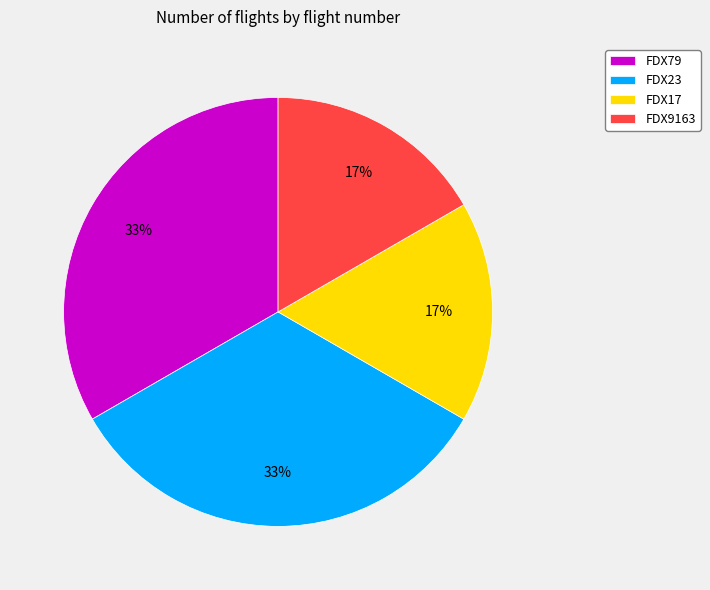

How many slices are in this pie chart?

4